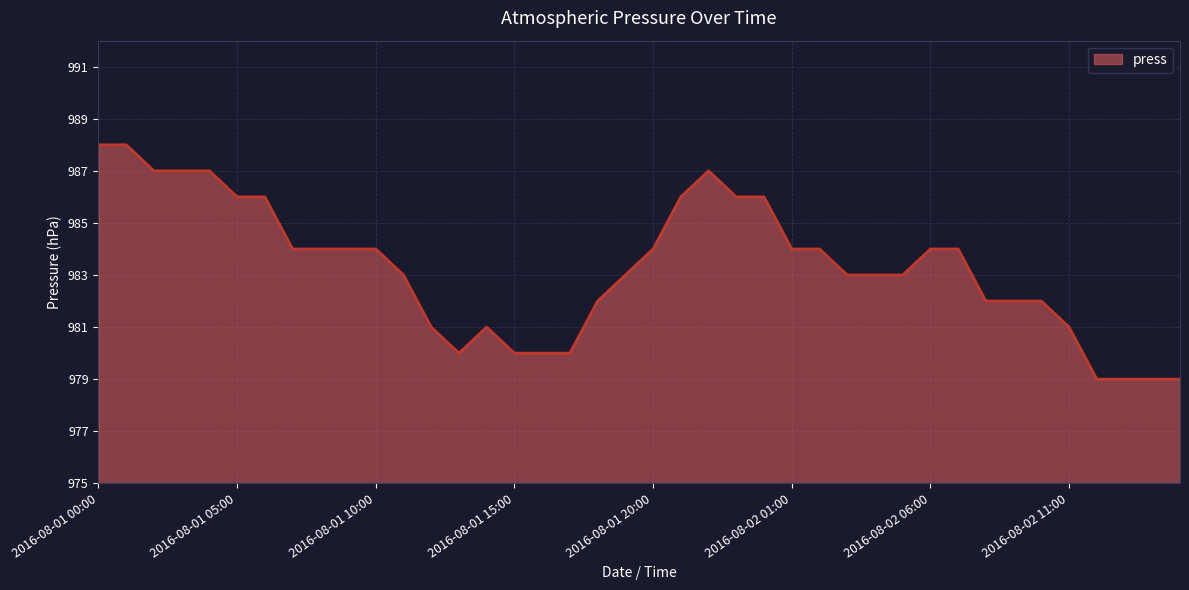

What is the greatest value displayed?

988